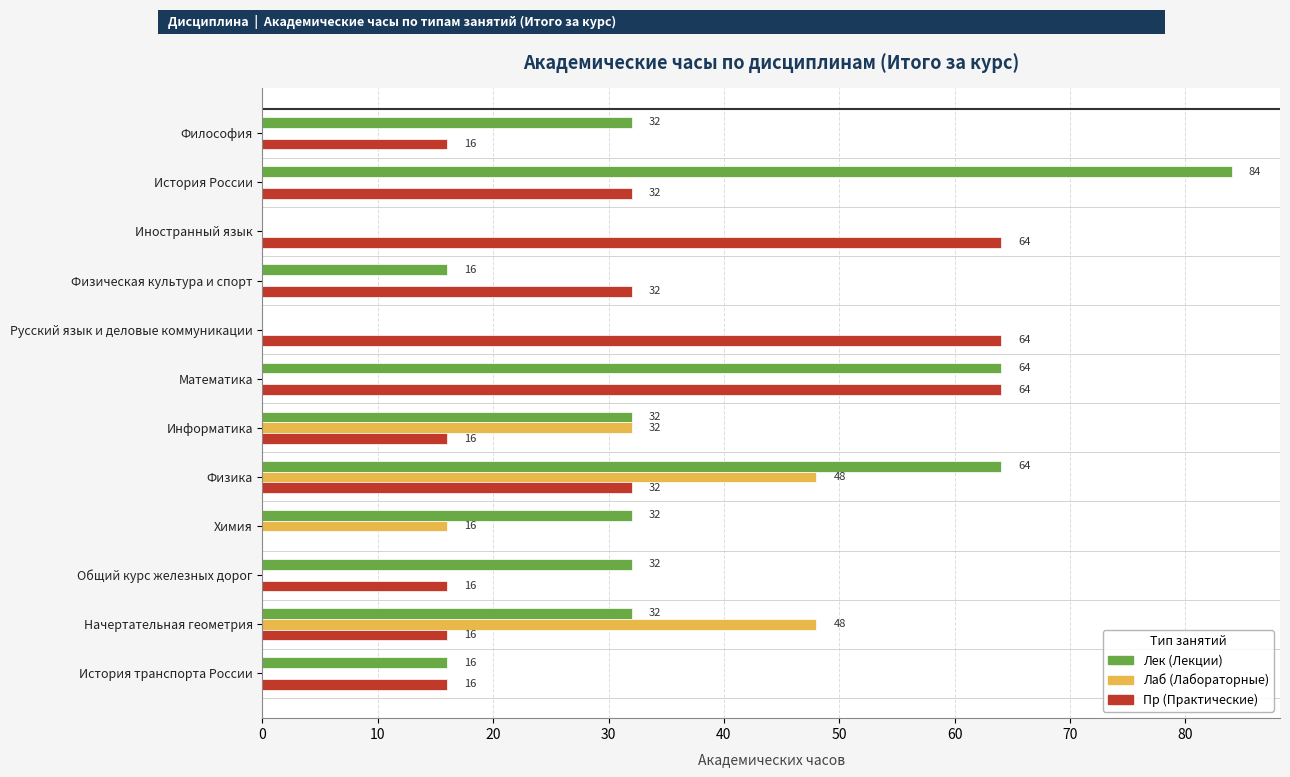

At which label does Лек (Лекции) reach its peak?

История России